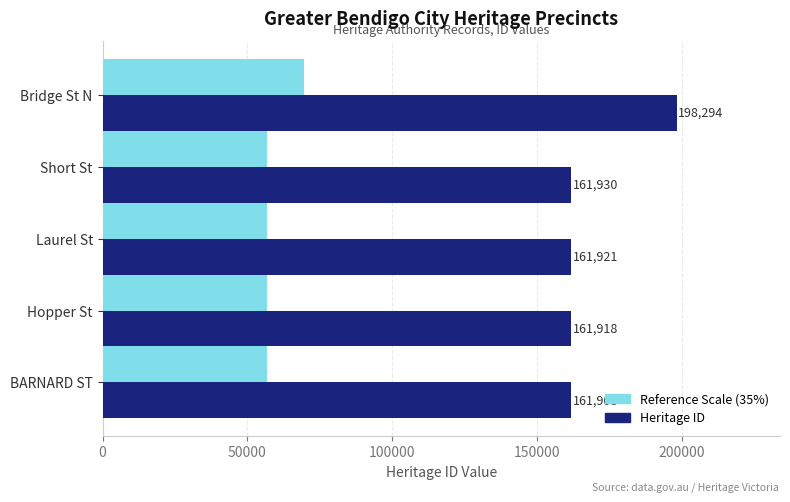

At which category is the sum across all series the highest?

Bridge St N